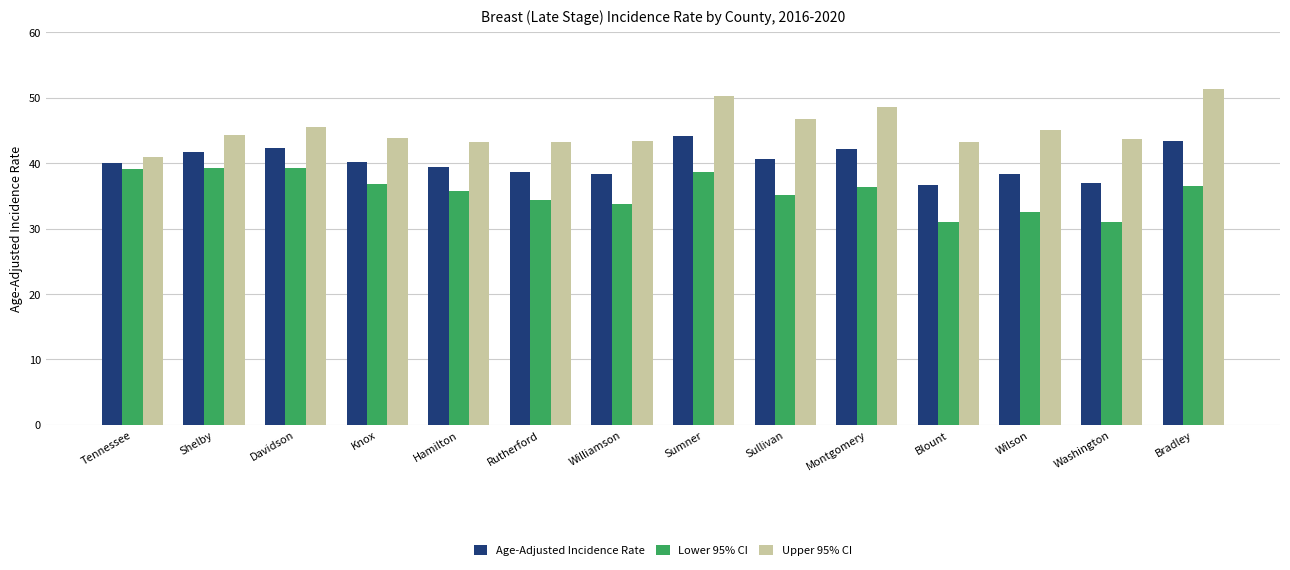

What is the average value of the Lower 95% CI series?

35.7